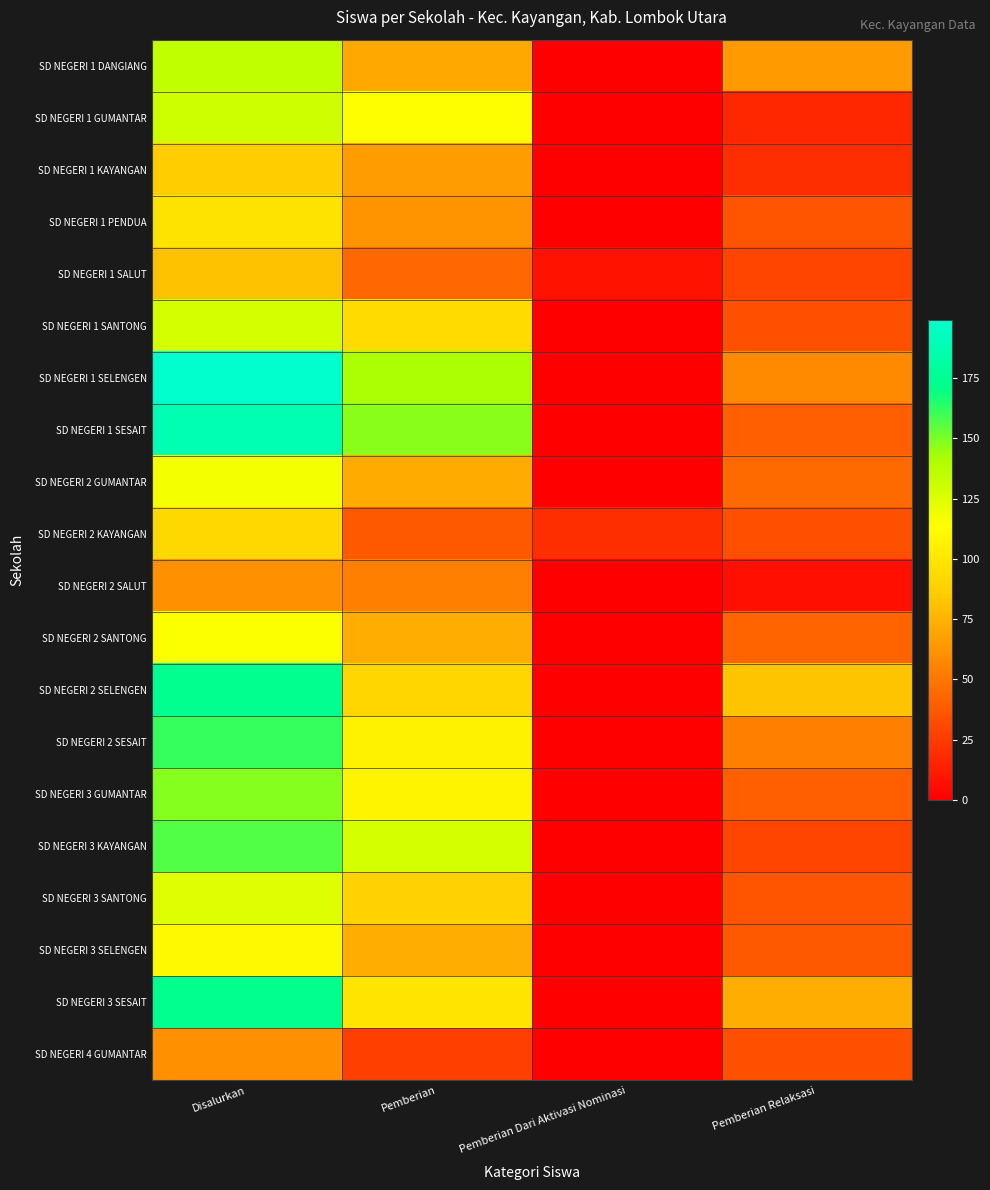

Which series changed the most between Pemberian and Pemberian Relaksasi?

SD NEGERI 1 SESAIT